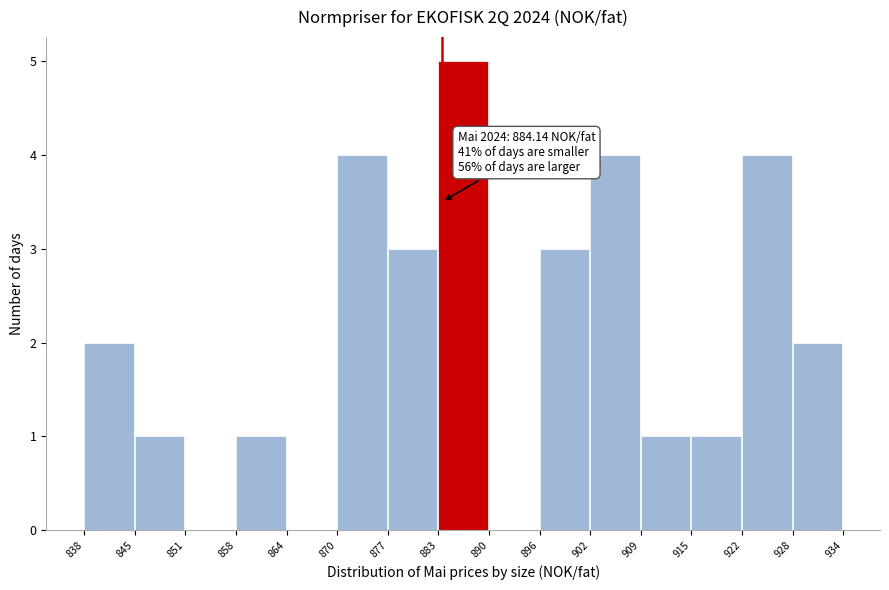

Over which range of the x-axis is the bar tallest?

883 to 890